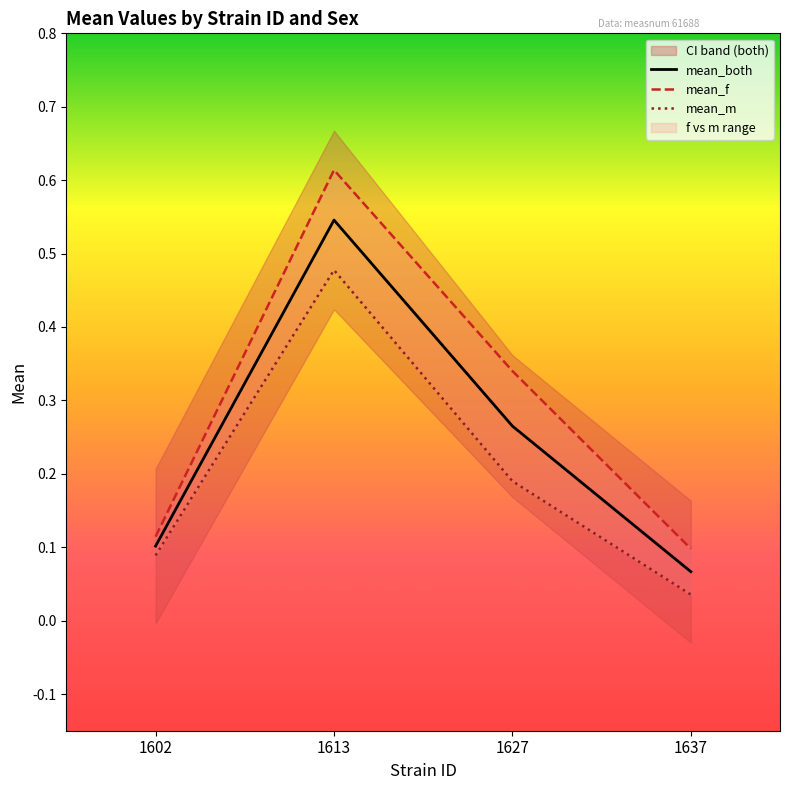

True or false: mean_m and mean_both cross at least once.

False